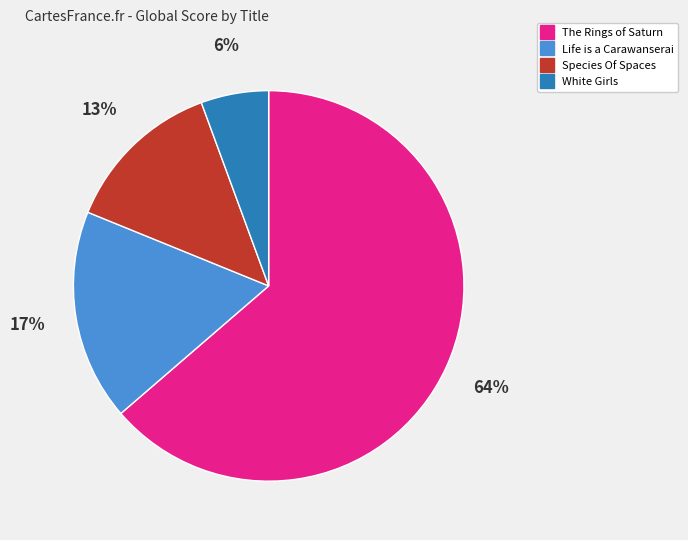

Does The Rings of Saturn account for over 50% of the chart?

Yes